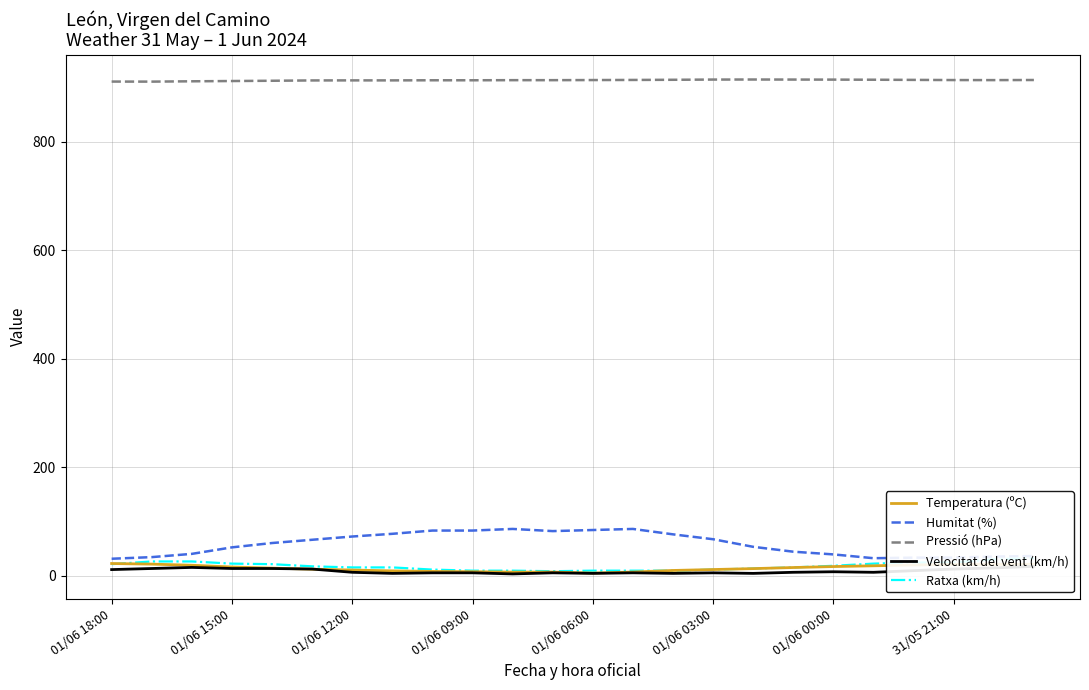

Is it true that Humitat (%) equals 35.0 at 22?

True